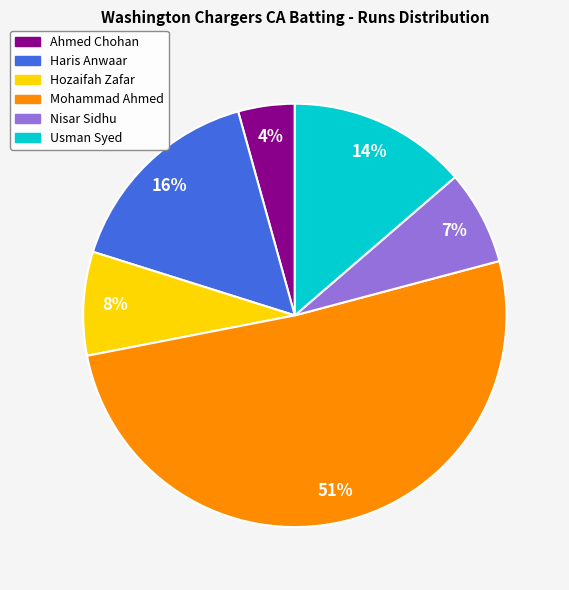

To the nearest percent, what percentage of the pie is Hozaifah Zafar?

8%